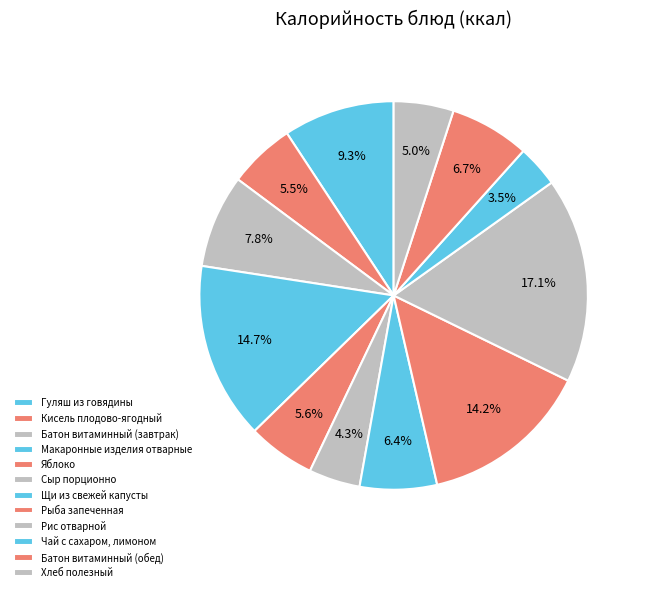

What is the smallest slice in the pie chart?

Чай с сахаром, лимоном